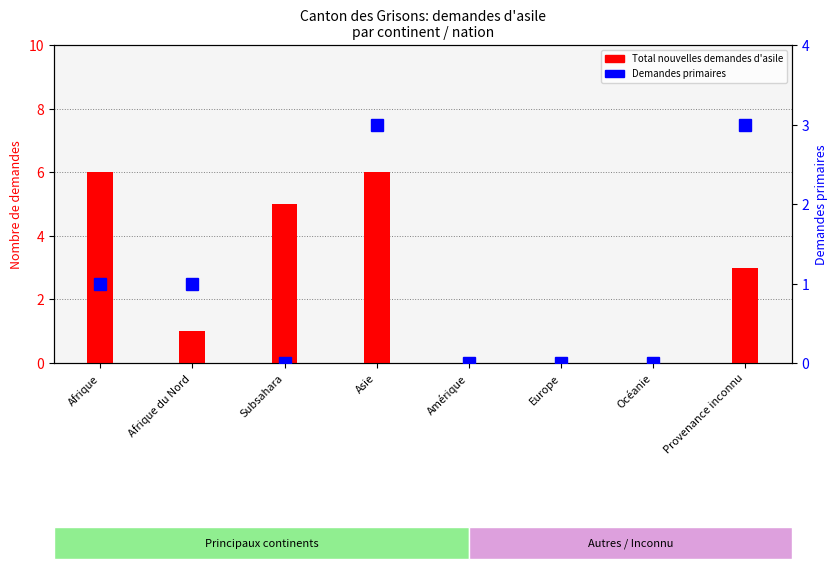

List the series in order of their overall mean, highest first.

Total nouvelles demandes d'asile, Demandes primaires